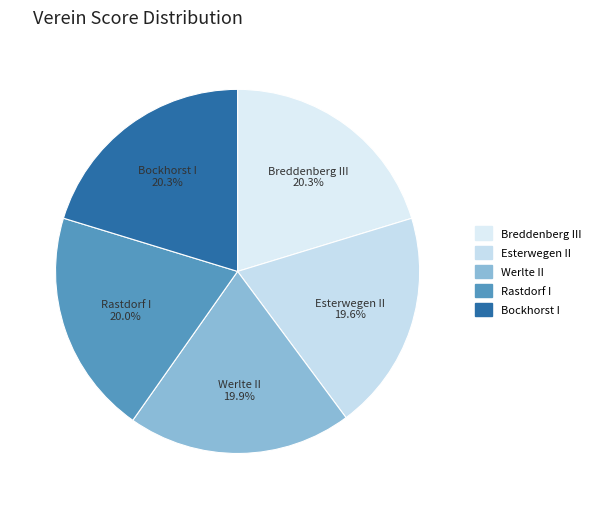

To the nearest percent, what is the average slice percentage?

20%